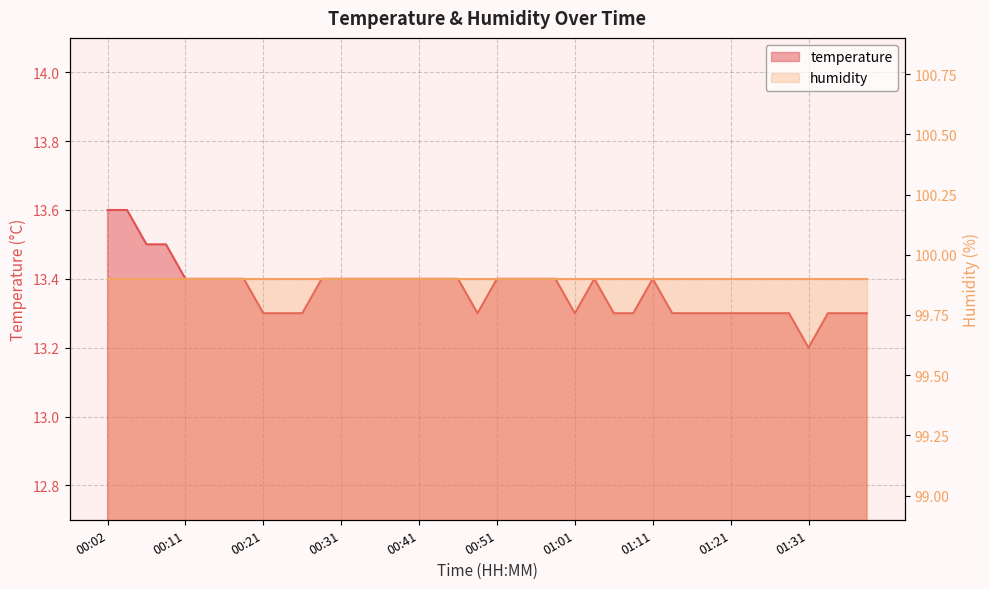

Reading left to right, list all the values displayed in this chart.

13.6	13.6	13.5	13.5	13.4	13.4	13.4	13.4	13.3	13.3	13.3	13.4	13.4	13.4	13.4	13.4	13.4	13.4	13.4	13.3	13.4	13.4	13.4	13.4	13.3	13.4	13.3	13.3	13.4	13.3	13.3	13.3	13.3	13.3	13.3	13.3	13.2	13.3	13.3	13.3